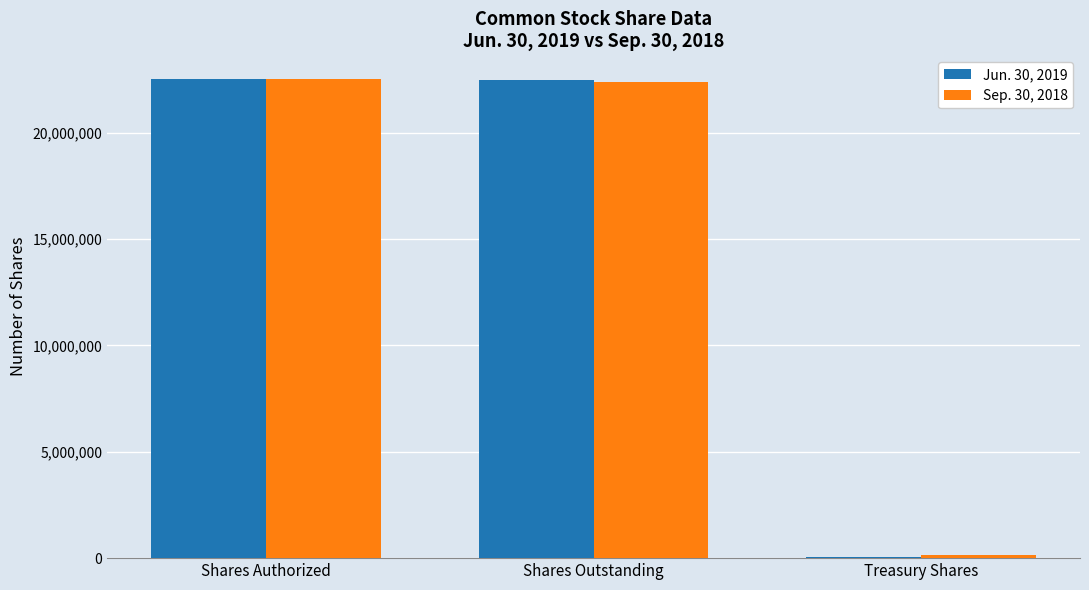

At which label is Sep. 30, 2018 closest to 11323588?

Shares Outstanding